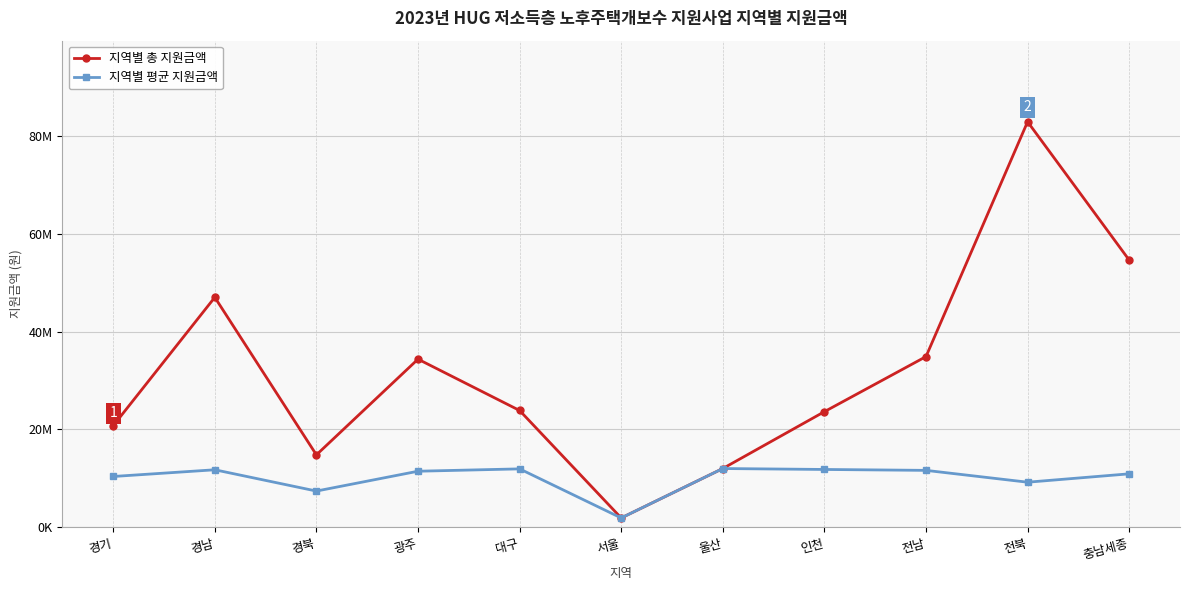

True or false: 지역별 평균 지원금액 and 지역별 총 지원금액 intersect in this chart.

False